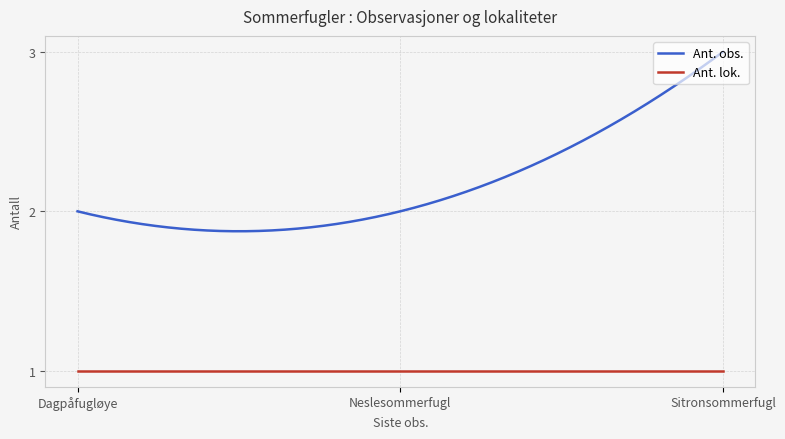

Does the chart display data point markers on the line(s)?

No